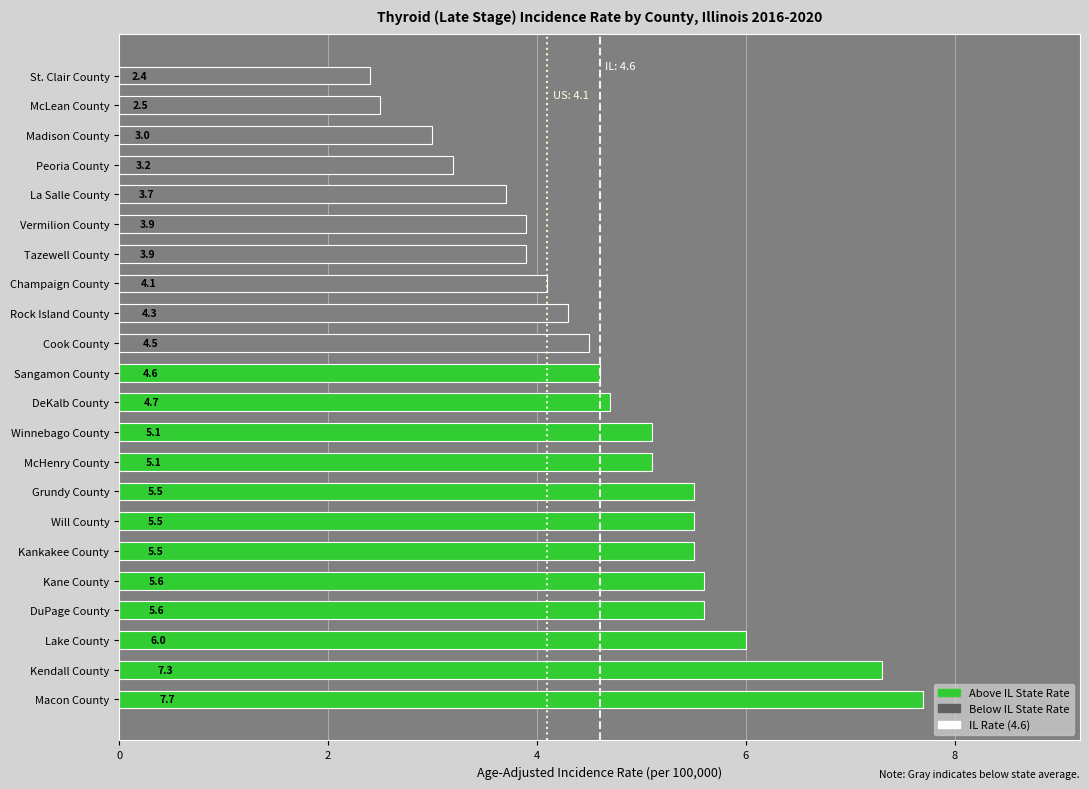

What is the ratio of the value at Lake County to the value at Rock Island County?

1.4